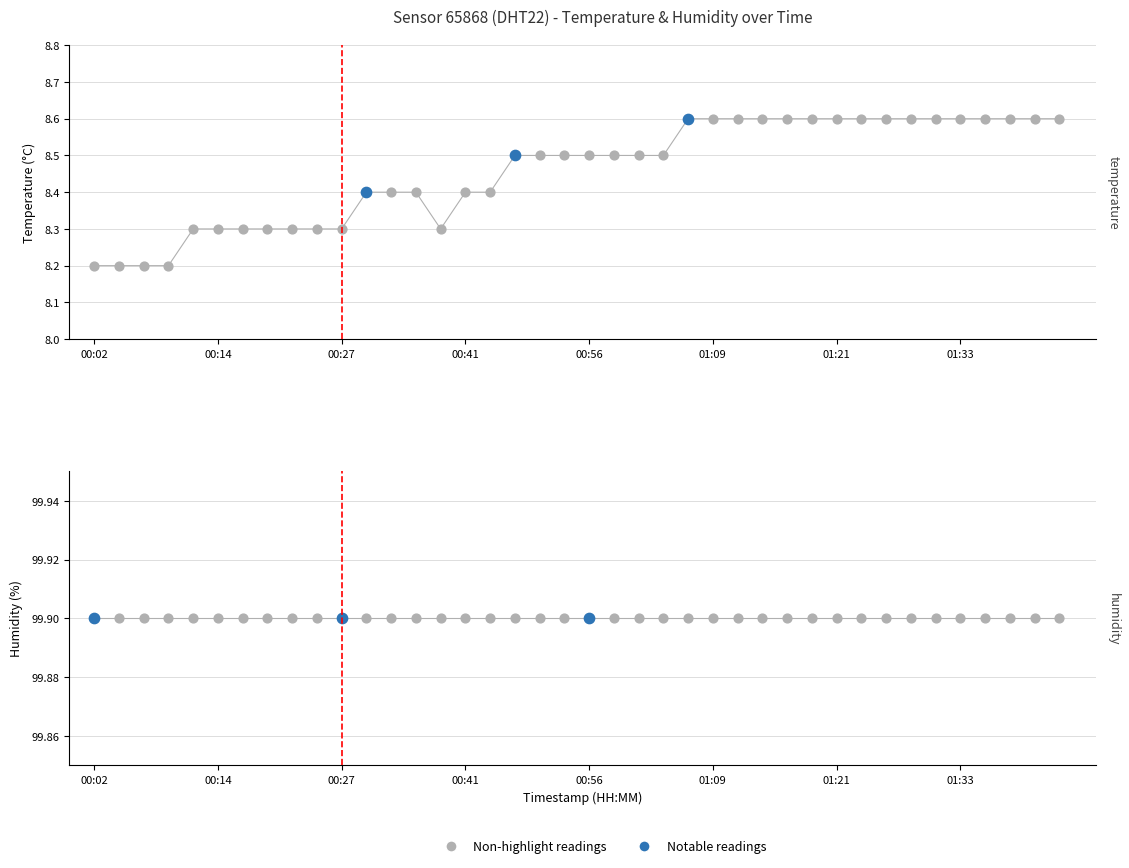

What is the change in value from 00:24 to 01:14?

+0.3